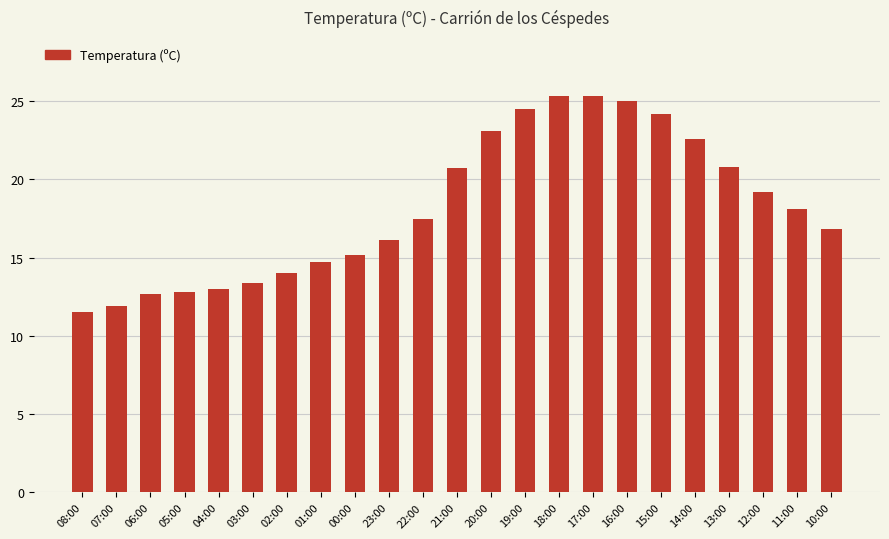

What is the ratio of the value at 14:00 to the value at 06:00?

1.8